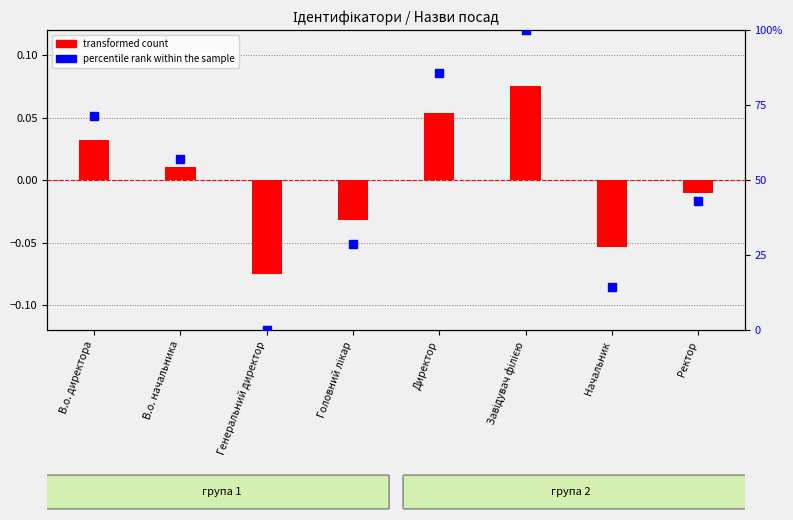

Which series has the largest total across all categories?

percentile rank within the sample